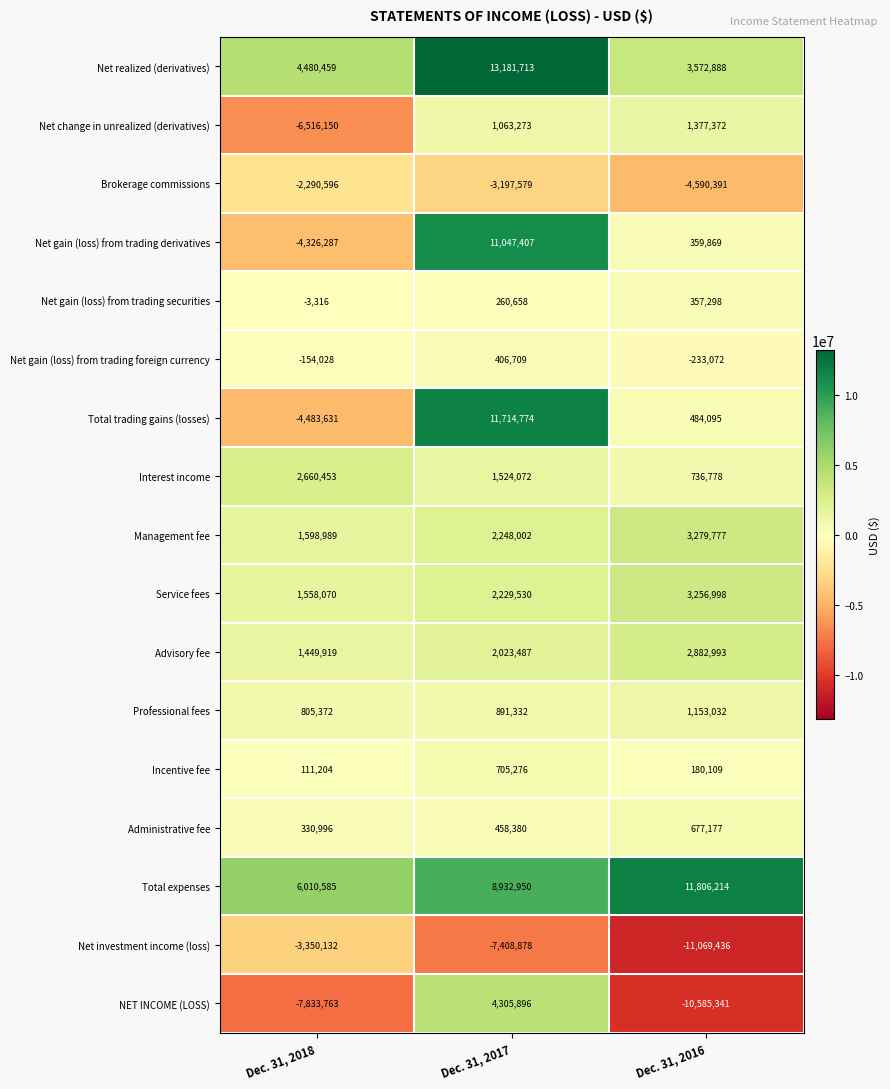

True or false: Net gain (loss) from trading securities has a value of -4379 at Dec. 31, 2018.

False